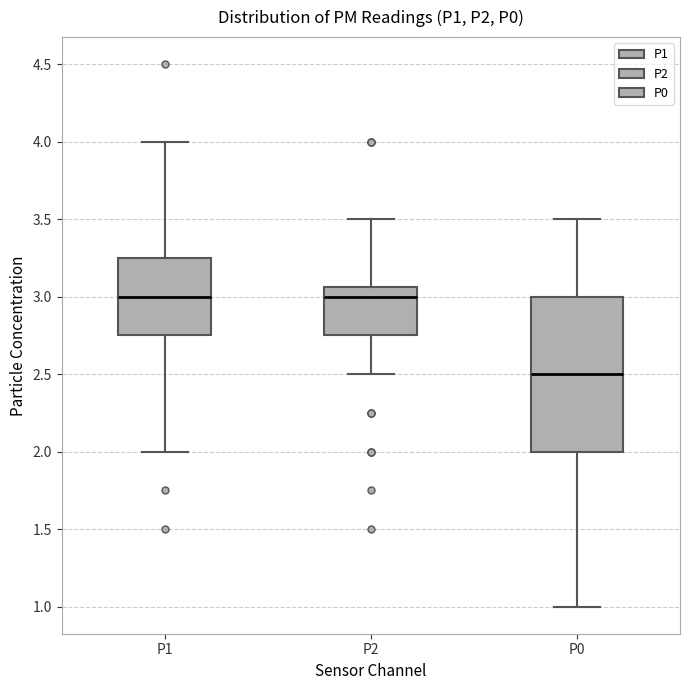

Reading left to right, read every box against the y-axis: the position of its median line, the range the box covers, and the ends of its whiskers. The values are not printed on the chart, so give them approximately, as read against the axis.

P1: median 3.00, box 2.75 to 3.25, whiskers 2.00 to 4.00
P2: median 3.00, box 2.75 to 3.05, whiskers 2.50 to 3.50
P0: median 2.50, box 2.00 to 3.00, whiskers 1.00 to 3.50